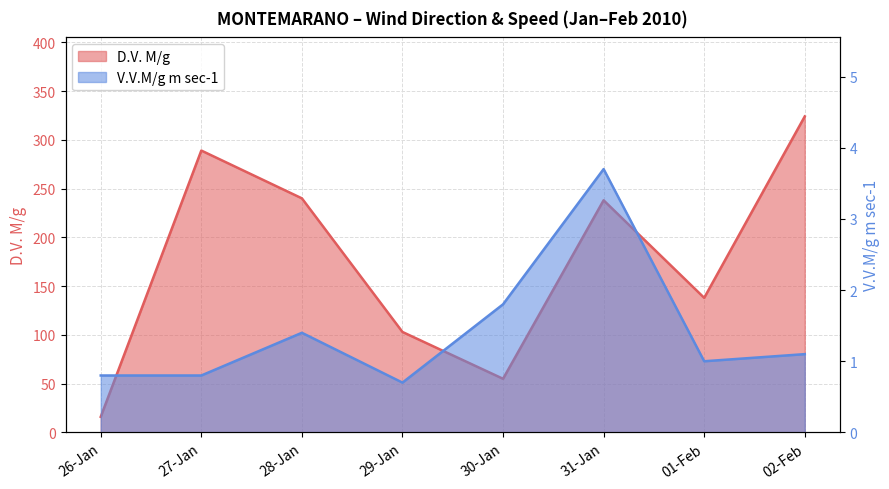

Where is V.V.M/g m sec-1 nearest to the value 2?

30-Jan